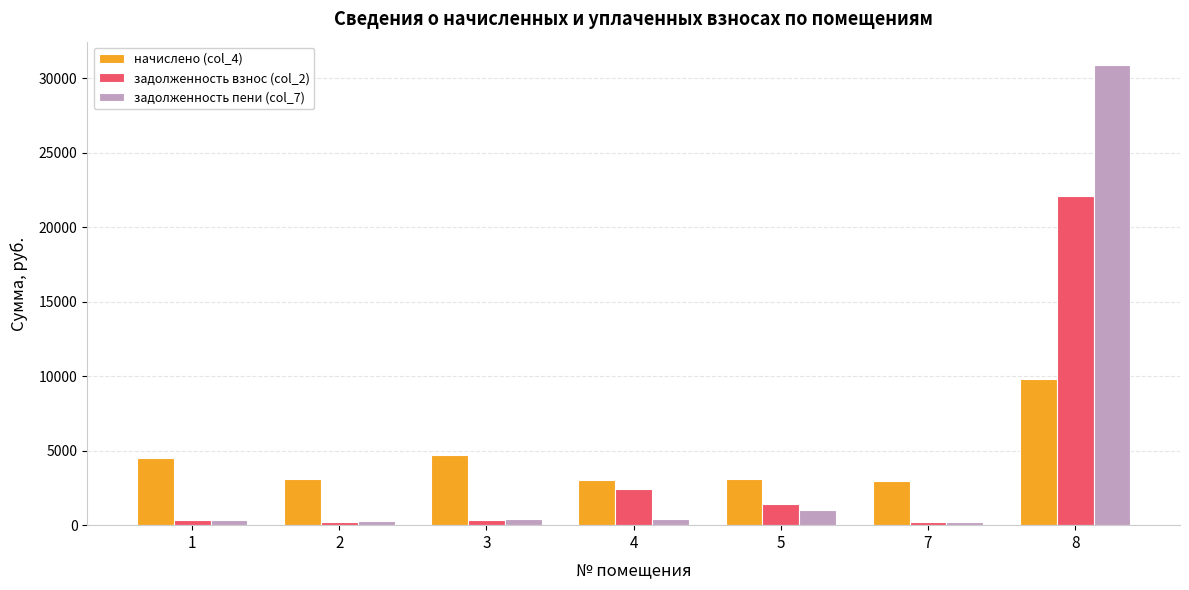

True or false: начислено (col_4) has a value of 4256.8 at 5.

False